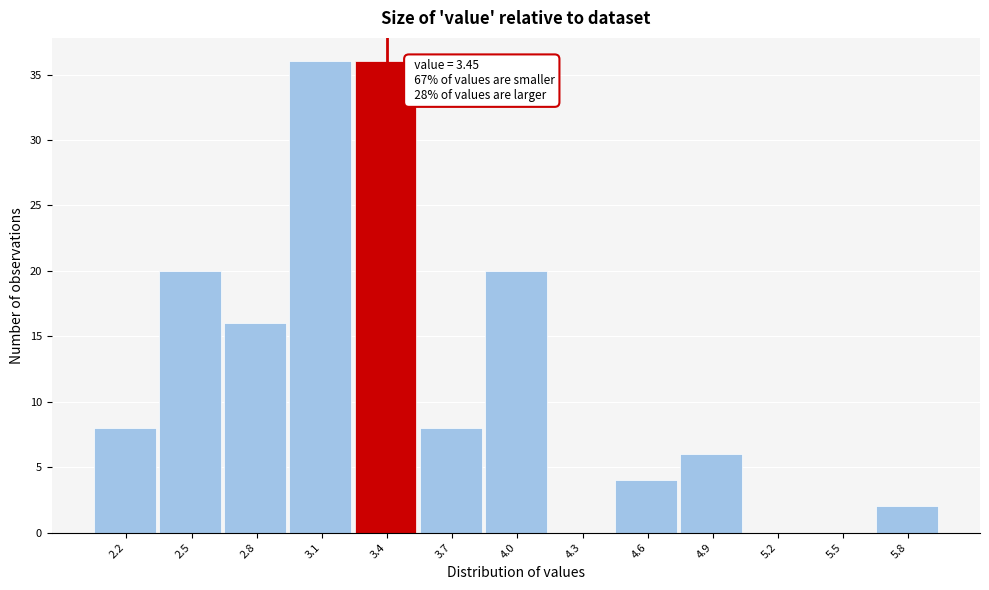

Reading left to right, transcribe all the data shown in this chart.

2.2=8	2.5=20	2.8=16	3.1=36	3.4=36	3.7=8	4.0=20	4.3=0	4.6=4	4.9=6	5.2=0	5.5=0	5.8=2